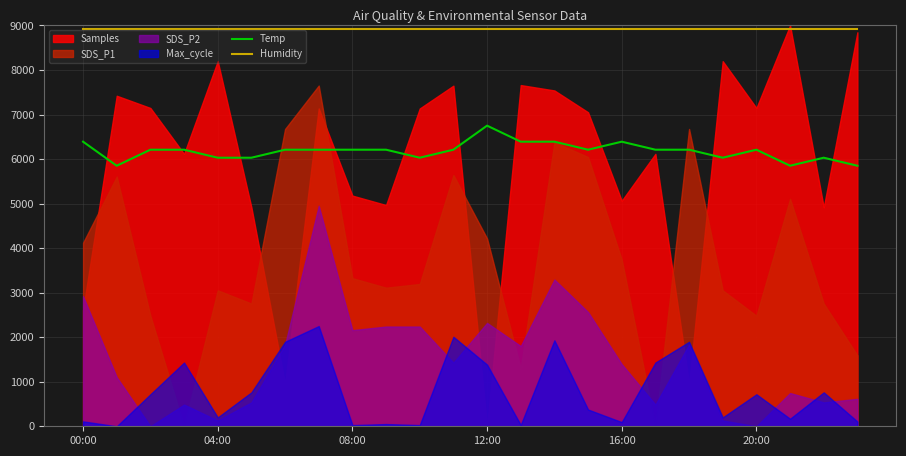

How many lines are shown in the chart?

2